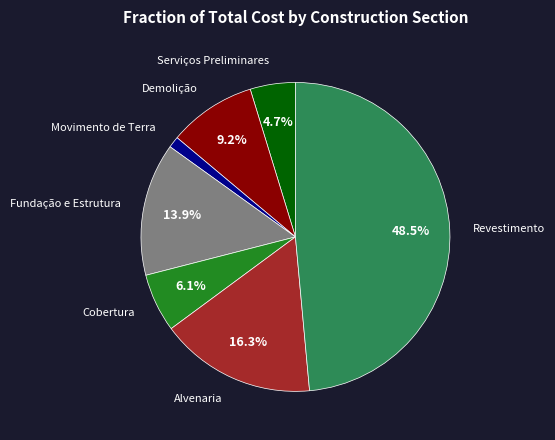

Approximately how many times larger is the value at Movimento de Terra compared to Alvenaria?

0.1